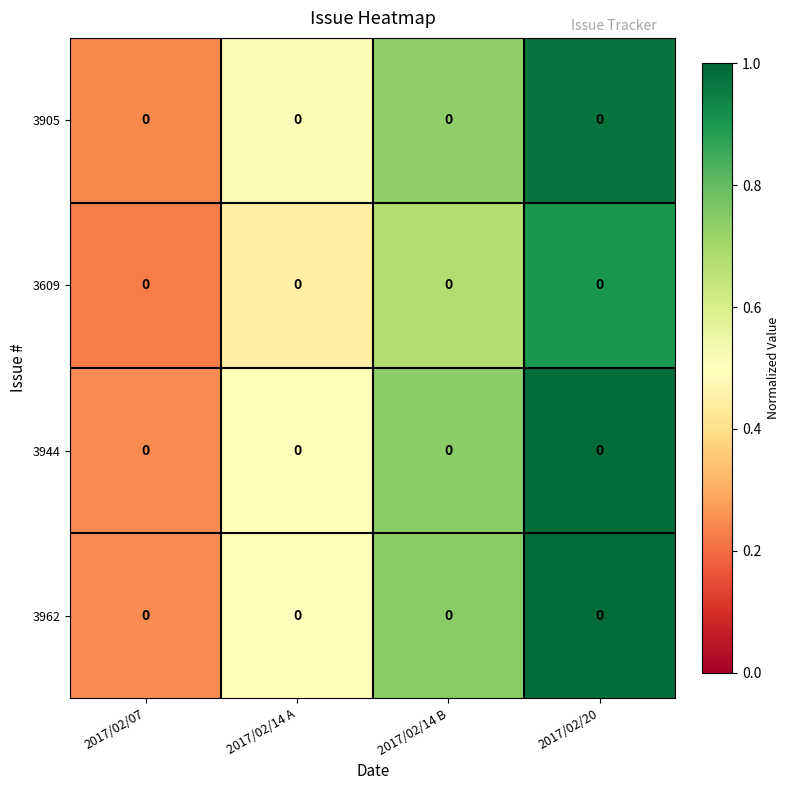

True or false: 3962 has a value of 0.8 at 2017/02/14 A.

False